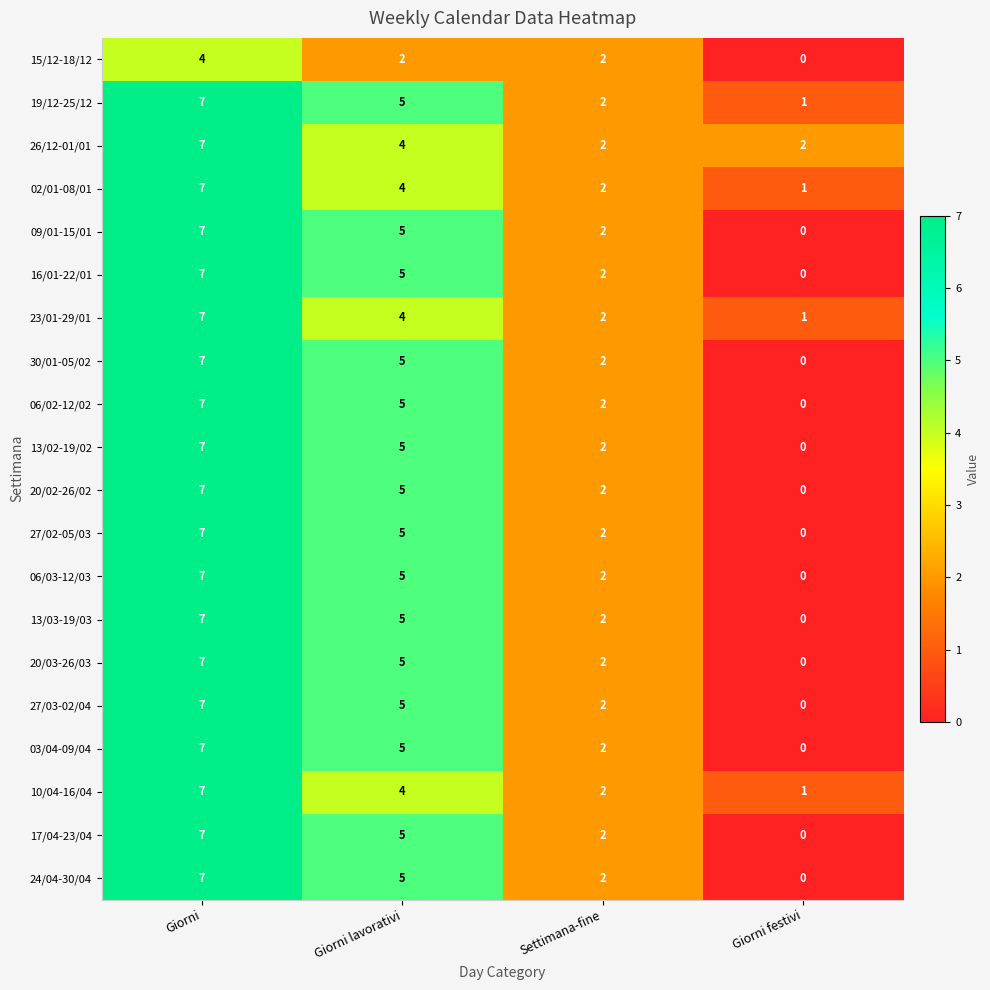

The 09/01-15/01 series shows 7 at Giorni. True or false?

True